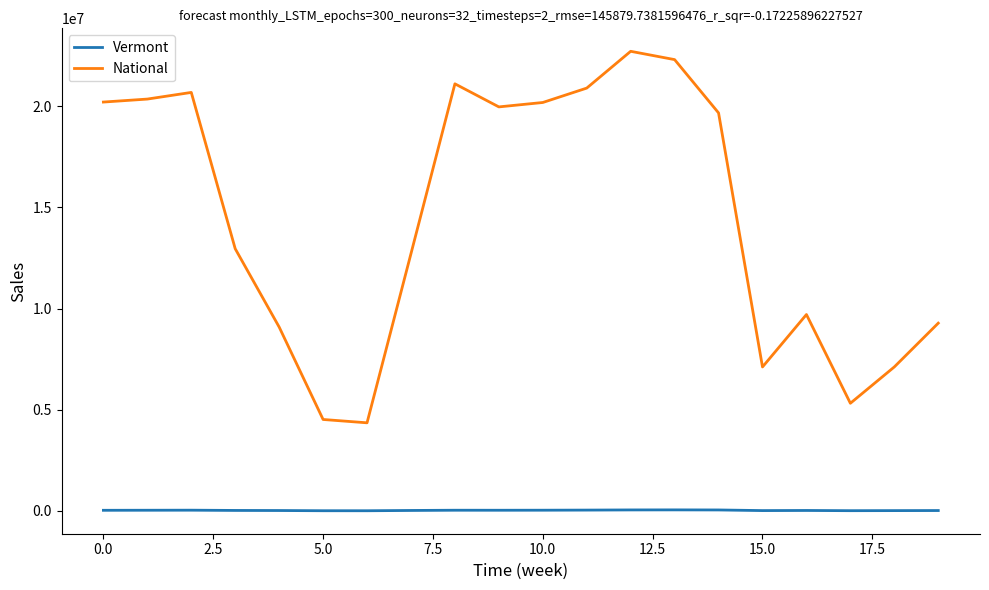

Which series has the largest range (max minus min)?

National